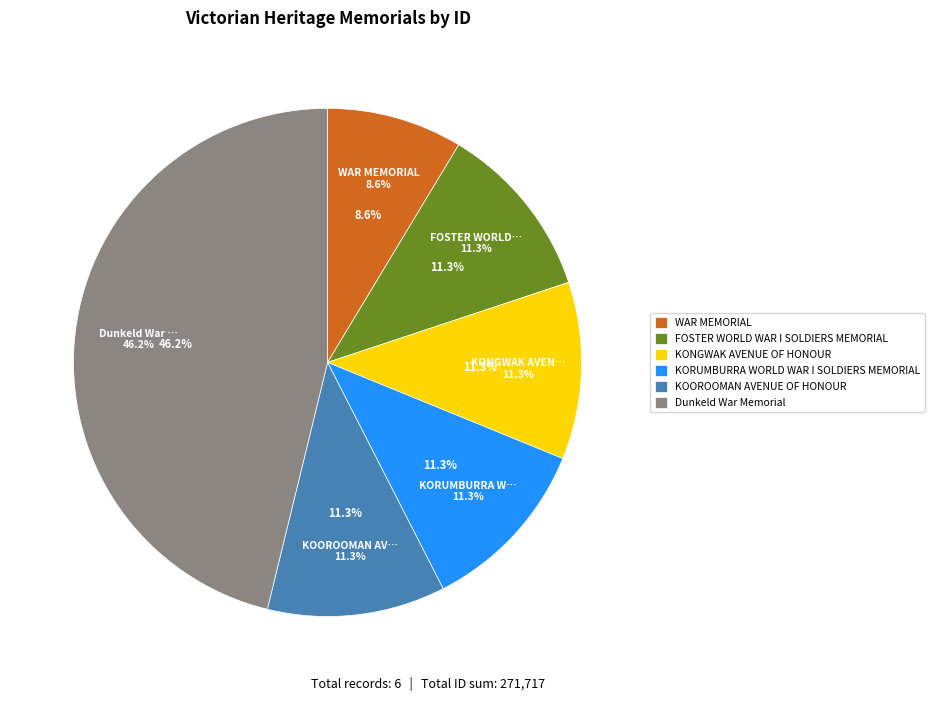

How many slices are in this pie chart?

6